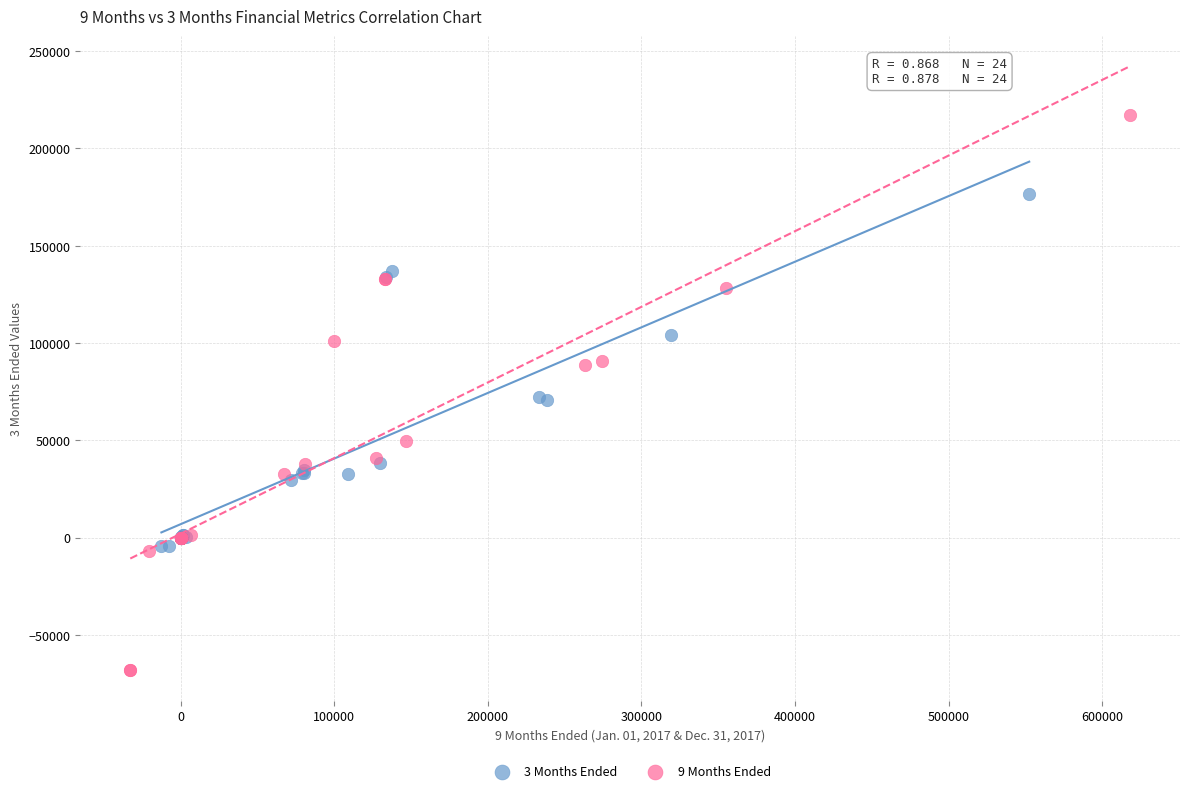

Which series contains the highest Y value?

9 Months Ended